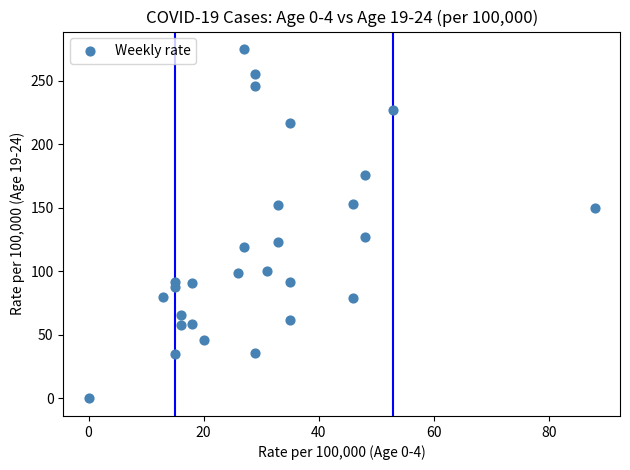

What is the range of Y values (max minus min)?

275